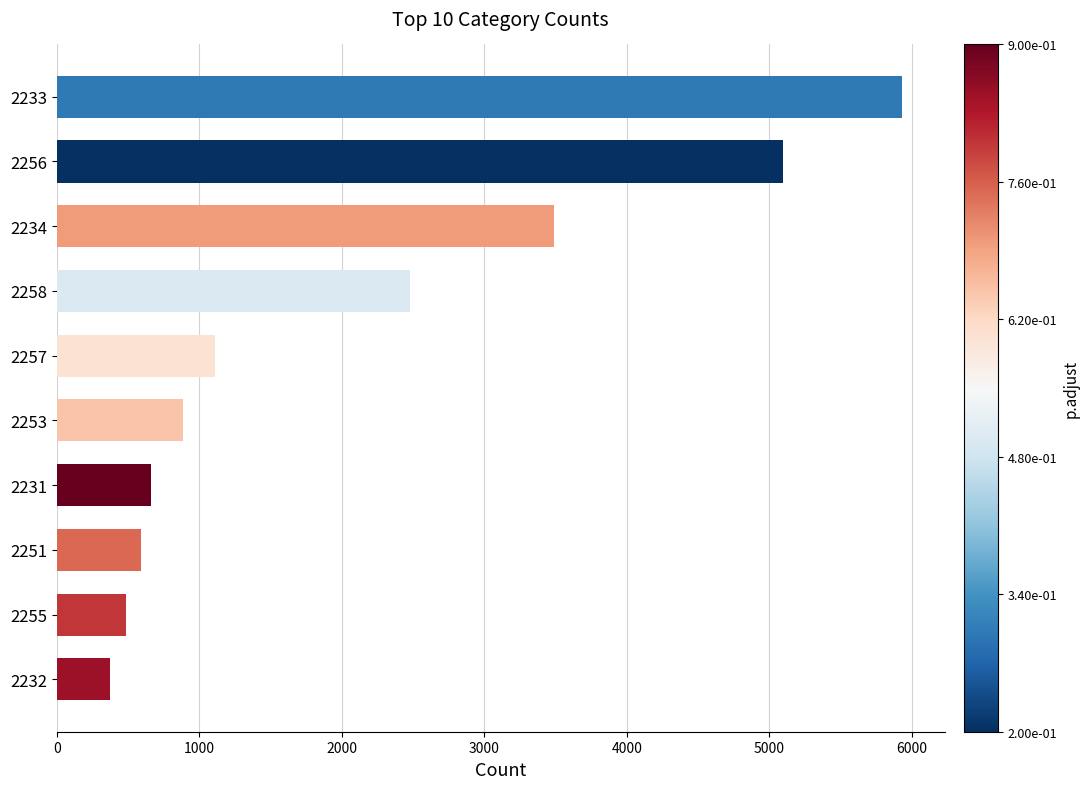

True or false: the data shows 1111 at 2257.

True